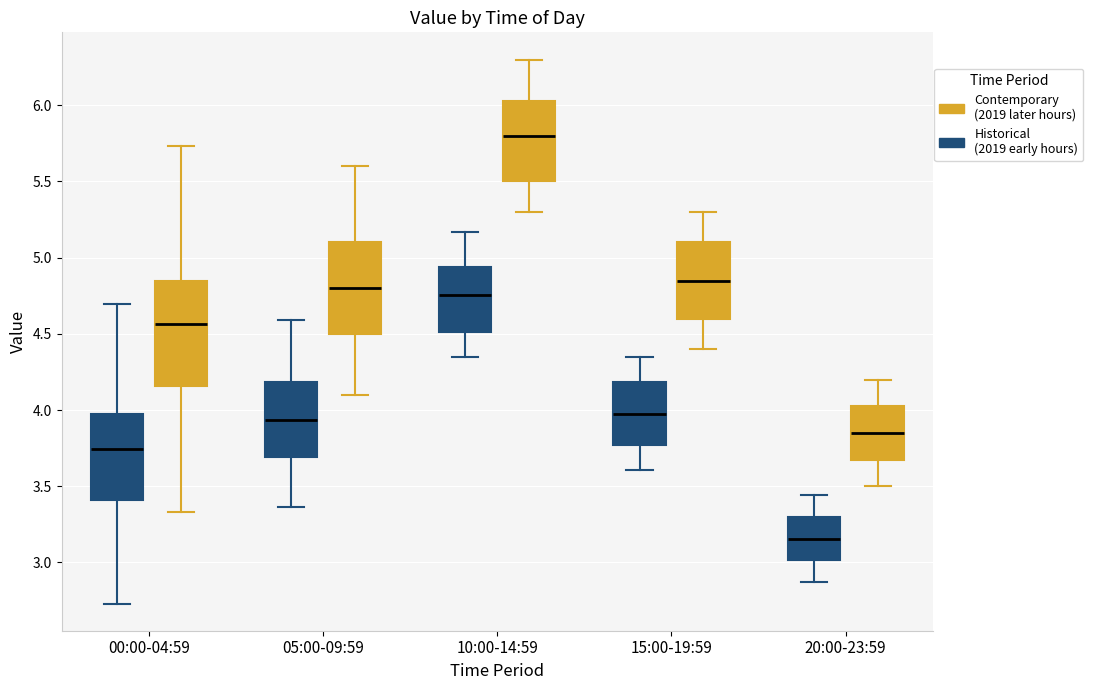

Reading left to right, transcribe this box plot: for each box, give where its median line is, the range the box spans, and where its two whiskers end, as read against the y-axis. The values are not printed on the chart, so give them approximately, as read against the axis.

00:00-04:59 (Historical (2019 early hours)): median 3.75, box 3.40 to 3.95, whiskers 2.75 to 4.70
00:00-04:59 (Contemporary (2019 later hours)): median 4.55, box 4.15 to 4.85, whiskers 3.35 to 5.75
05:00-09:59 (Historical (2019 early hours)): median 3.95, box 3.70 to 4.20, whiskers 3.35 to 4.60
05:00-09:59 (Contemporary (2019 later hours)): median 4.80, box 4.50 to 5.10, whiskers 4.10 to 5.60
10:00-14:59 (Historical (2019 early hours)): median 4.75, box 4.50 to 4.95, whiskers 4.35 to 5.15
10:00-14:59 (Contemporary (2019 later hours)): median 5.80, box 5.50 to 6.05, whiskers 5.30 to 6.30
15:00-19:59 (Historical (2019 early hours)): median 4.00, box 3.75 to 4.20, whiskers 3.60 to 4.35
15:00-19:59 (Contemporary (2019 later hours)): median 4.85, box 4.60 to 5.10, whiskers 4.40 to 5.30
20:00-23:59 (Historical (2019 early hours)): median 3.15, box 3.00 to 3.30, whiskers 2.85 to 3.45
20:00-23:59 (Contemporary (2019 later hours)): median 3.85, box 3.70 to 4.05, whiskers 3.50 to 4.20